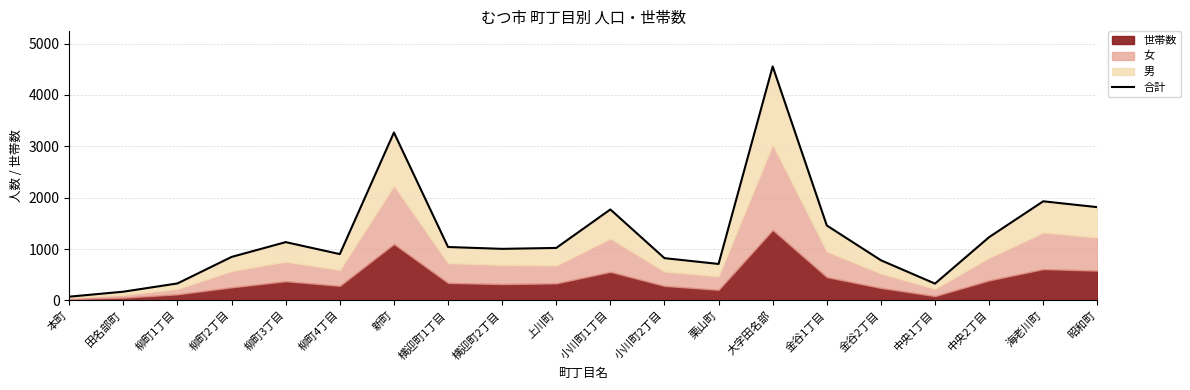

Reading left to right, extract all data points from this chart.

72	169	330	846	1134	901	3268	1039	1003	1021	1770	822	709	4555	1458	781	326	1231	1929	1815